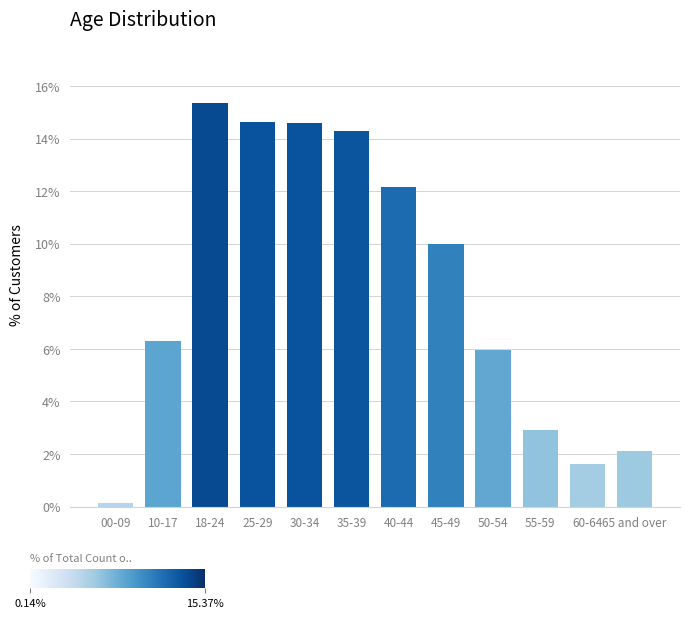

Reading left to right, transcribe all the data shown in this chart.

00-09=0.1	10-17=6.3	18-24=15.4	25-29=14.6	30-34=14.6	35-39=14.3	40-44=12.1	45-49=10.0	50-54=5.9	55-59=2.9	60-64=1.6	65 and over=2.1